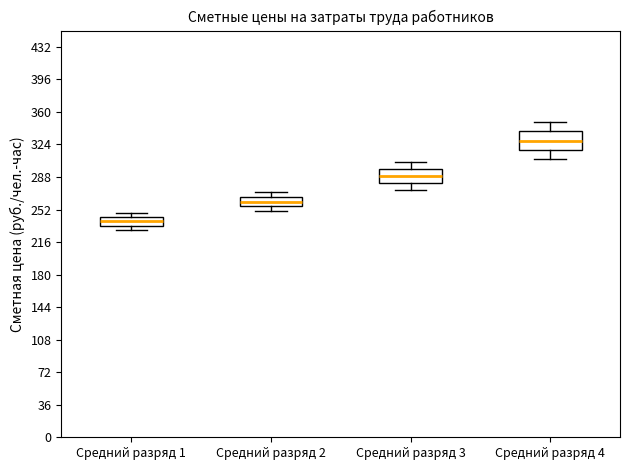

Reading left to right, transcribe this box plot: for each box, give where its median line is, the range the box spans, and where its two whiskers end, as read against the y-axis. The values are not printed on the chart, so give them approximately, as read against the axis.

Средний разряд 1: median 240, box 235 to 245, whiskers 230 to 250
Средний разряд 2: median 260, box 255 to 265, whiskers 250 to 270
Средний разряд 3: median 290, box 280 to 295, whiskers 275 to 305
Средний разряд 4: median 330, box 320 to 340, whiskers 310 to 350